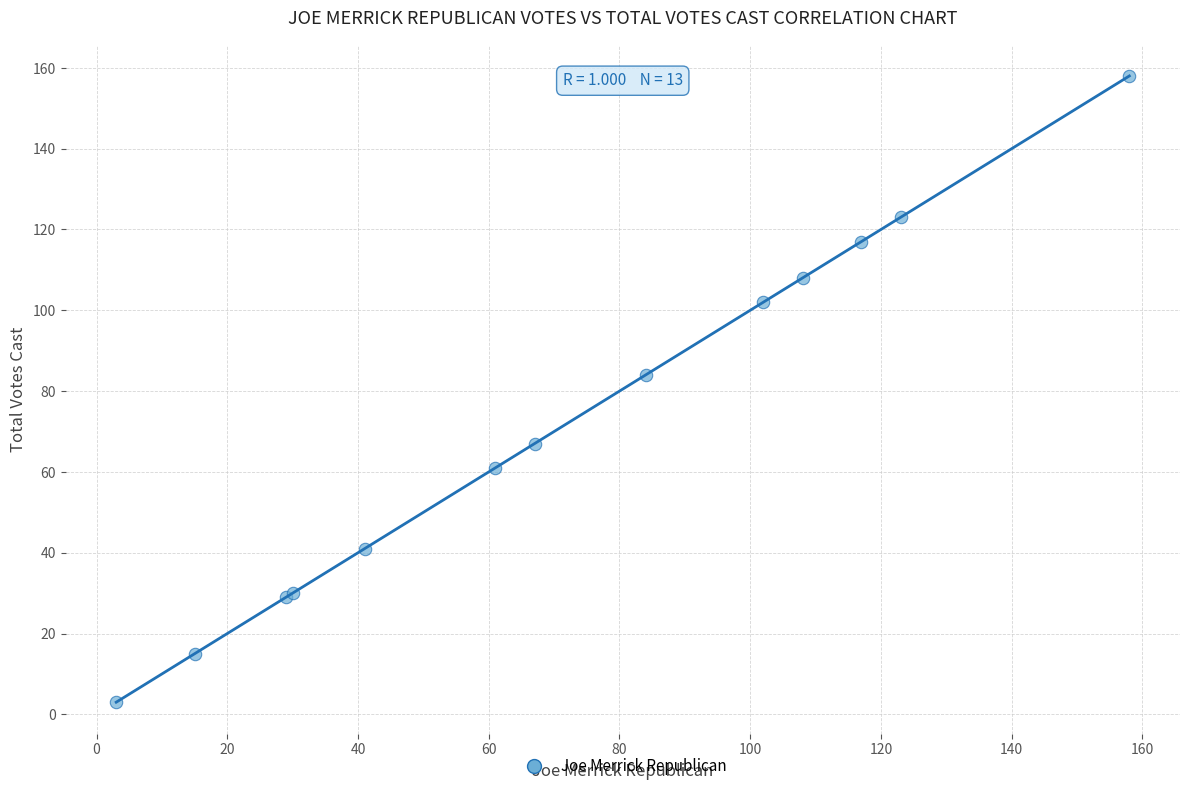

What Y value in the scatter plot is closest to 80?

84